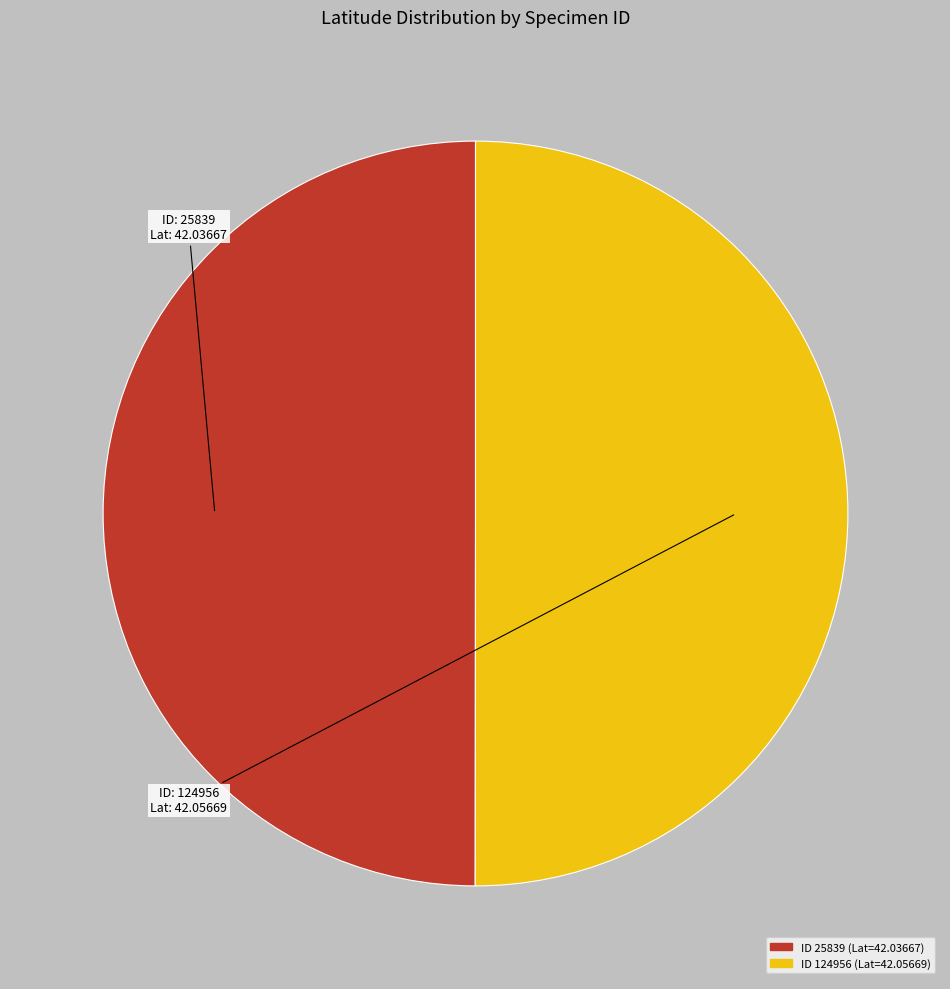

How many segments does this pie chart have?

2